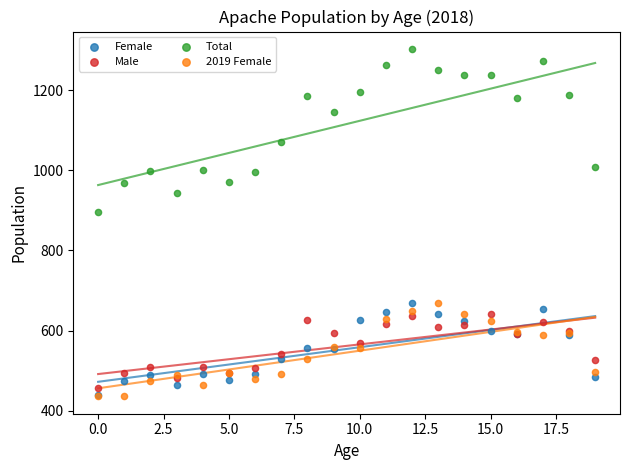

Which series has the widest spread of Y values?

Total